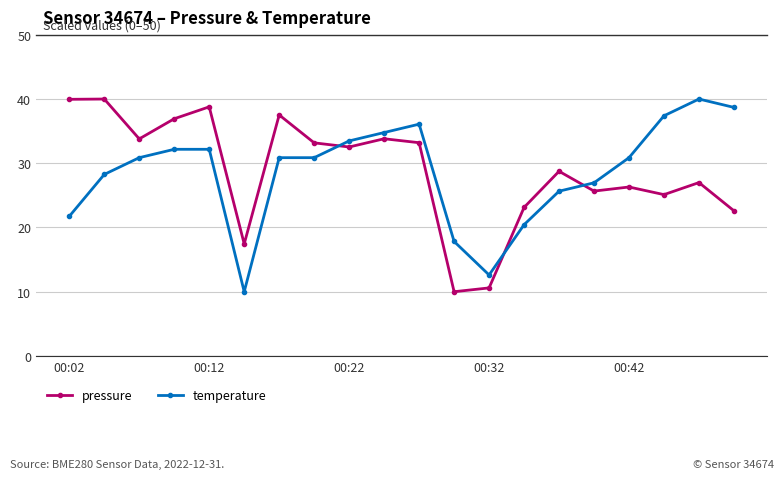

How many values in the temperature series are below 30?

8